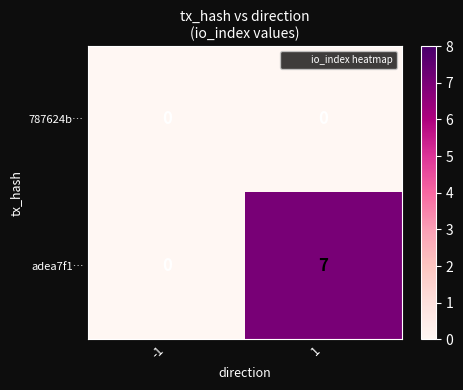

What is the difference between the maximum and minimum values in the adea7f1… series?

7